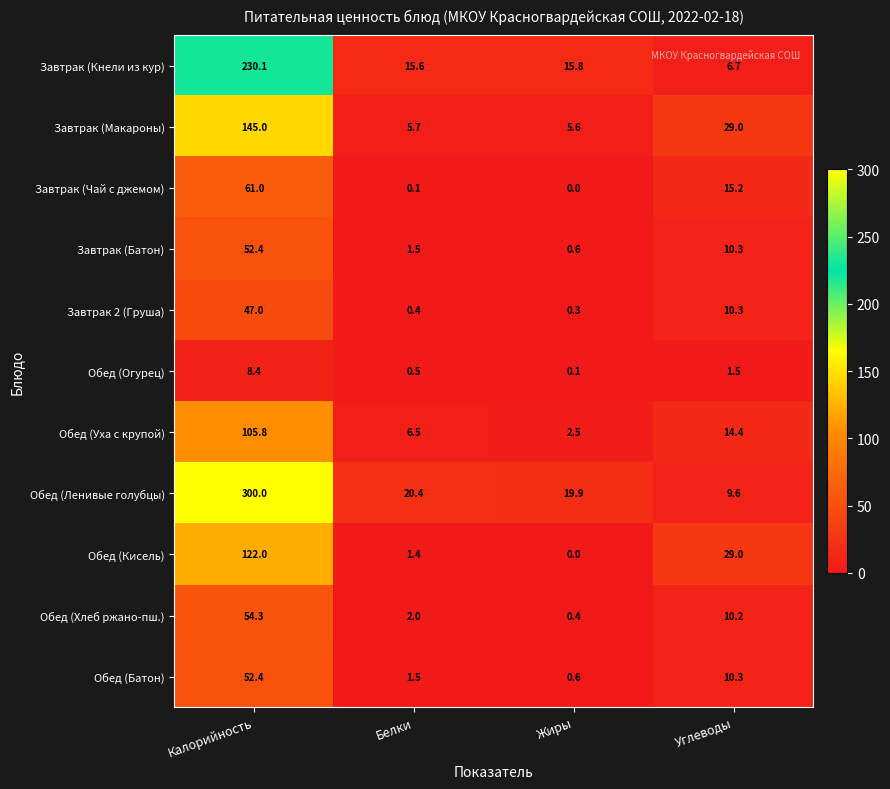

How many categories are shown in the chart?

4